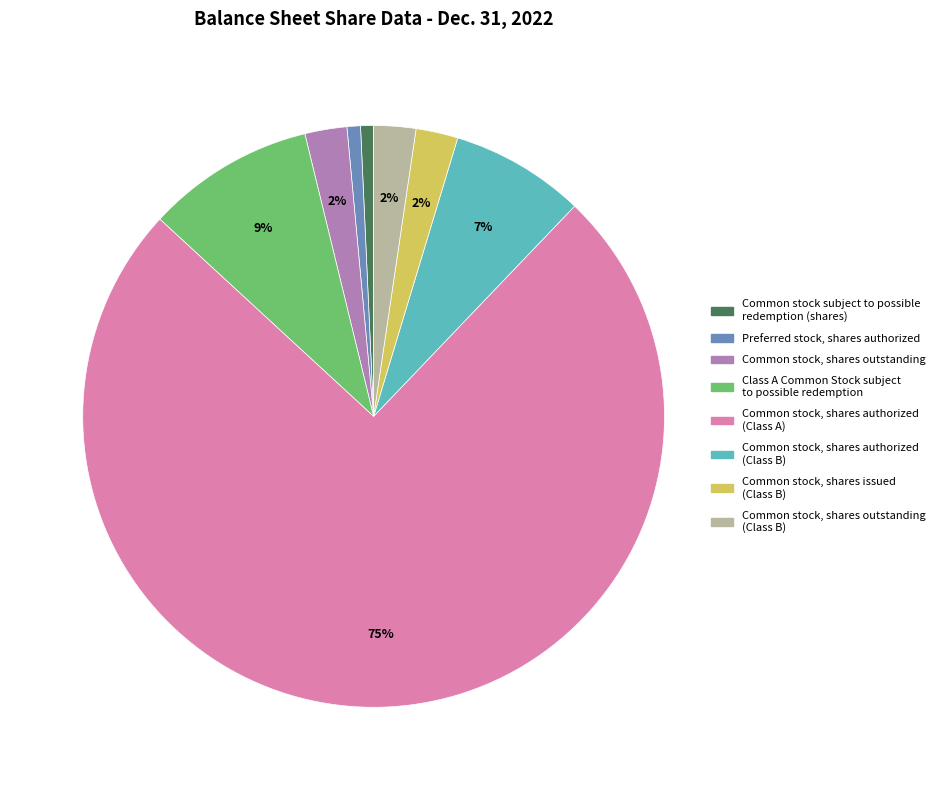

To the nearest percent, what is the average slice percentage?

12%